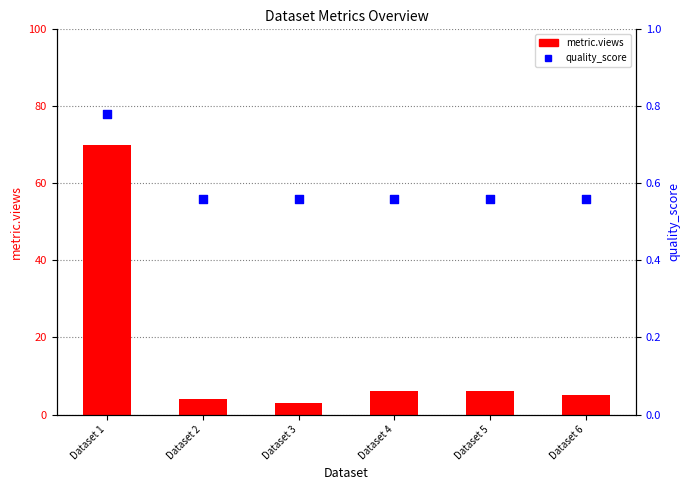

Which series has the largest total across all categories?

metric.views